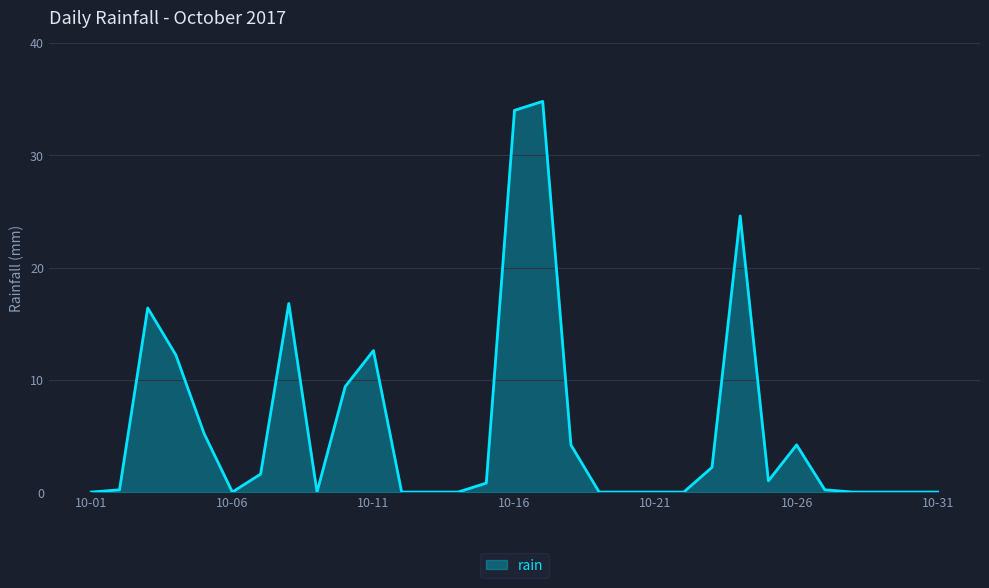

What is the greatest value displayed?

34.8